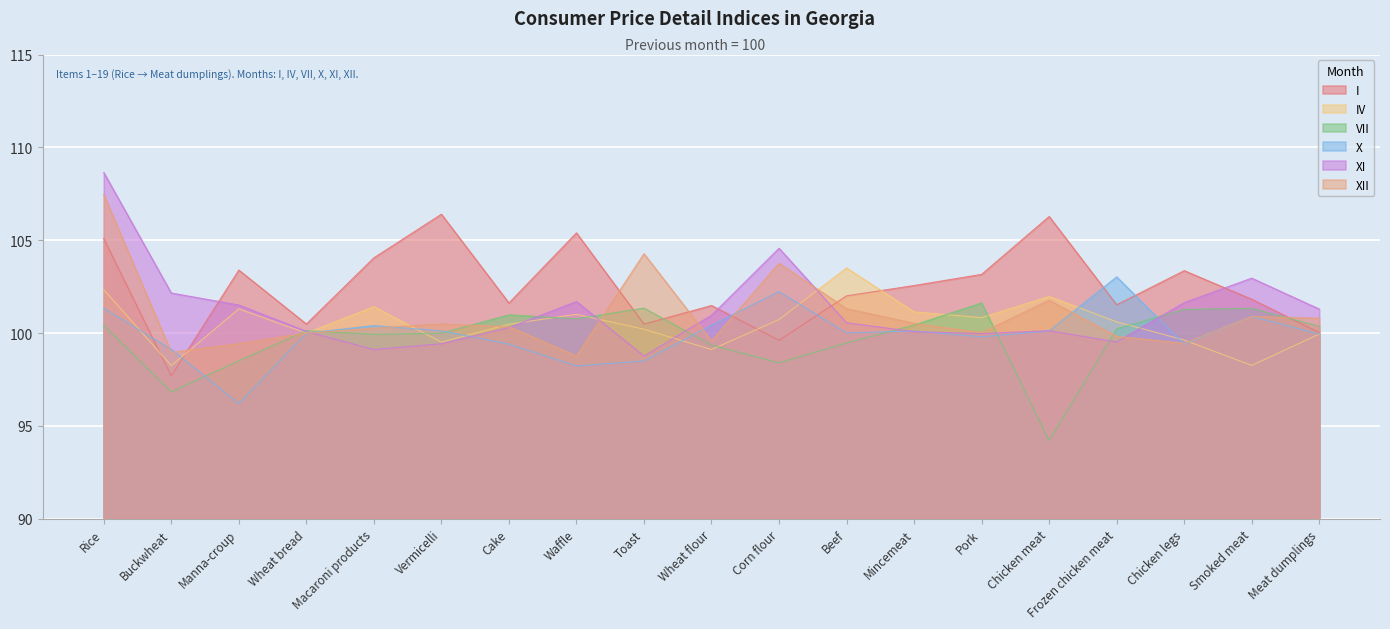

The value of X at Macaroni products is 100.4. True or false?

True